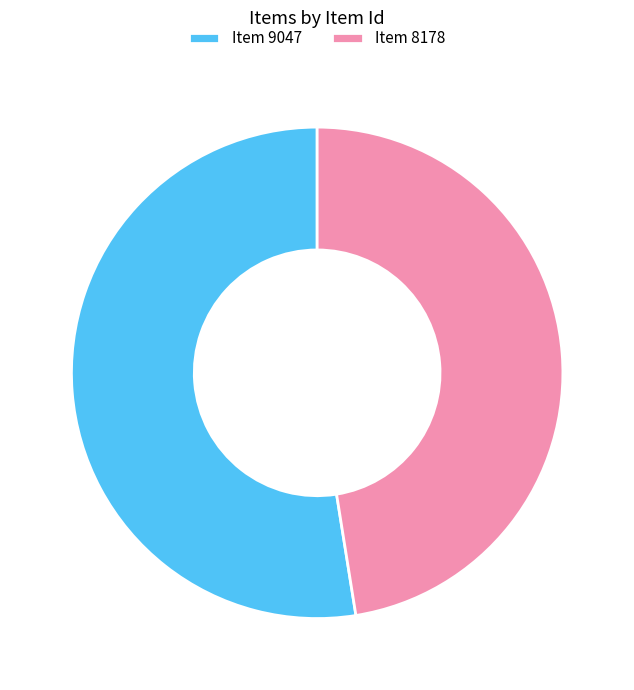

Count the number of slices in the pie.

2